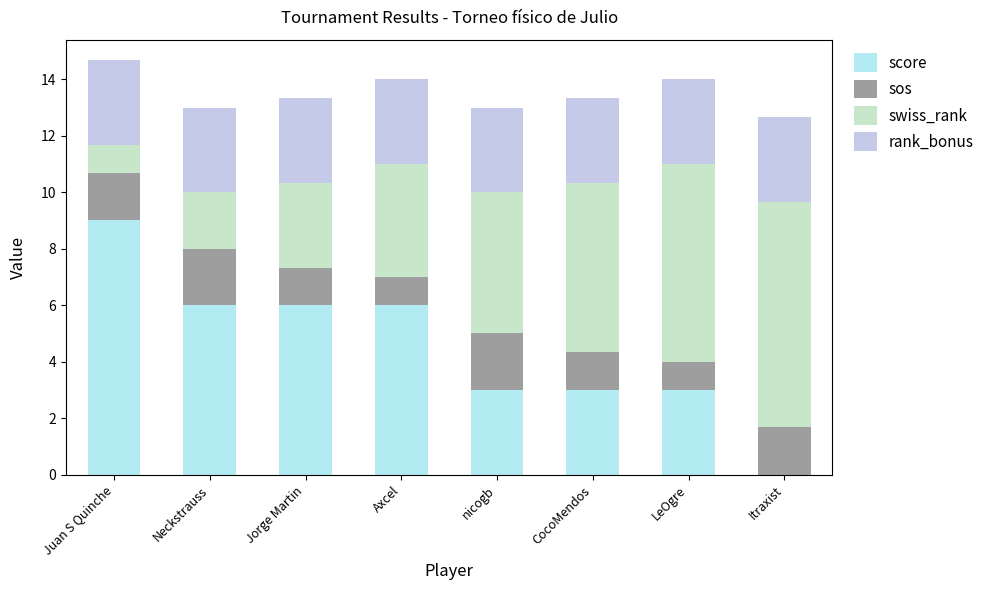

List the labels in order of sos value, smallest first.

Axcel, LeOgre, Jorge Martin, CocoMendos, Juan S Quinche, Itraxist, Neckstrauss, nicogb